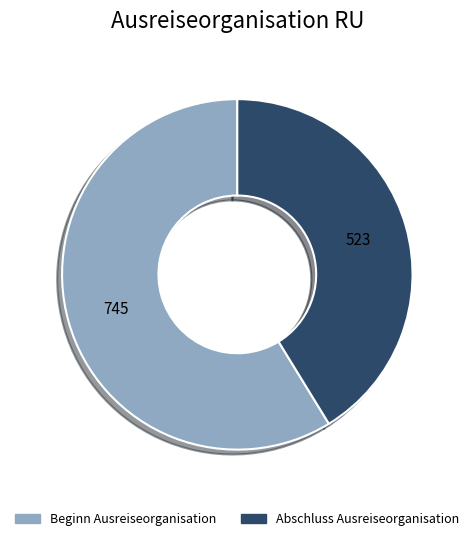

Do Beginn Ausreiseorganisation and Abschluss Ausreiseorganisation together represent more than half of the pie?

Yes